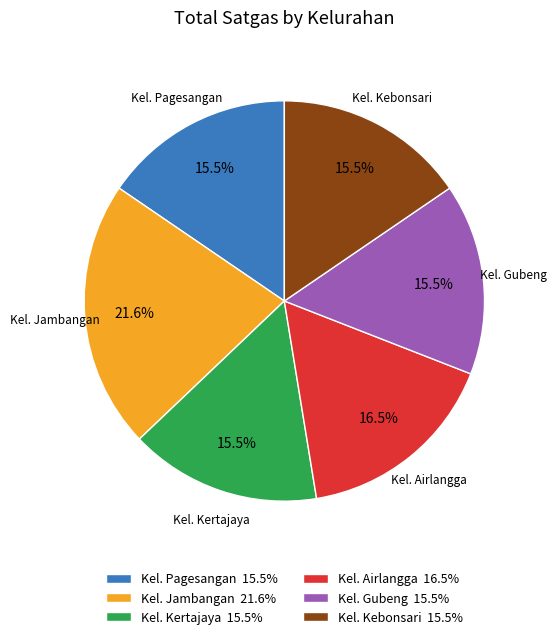

Approximately how many times larger is the value at Kel. Kertajaya 15.5% compared to Kel. Kebonsari 15.5%?

1.0